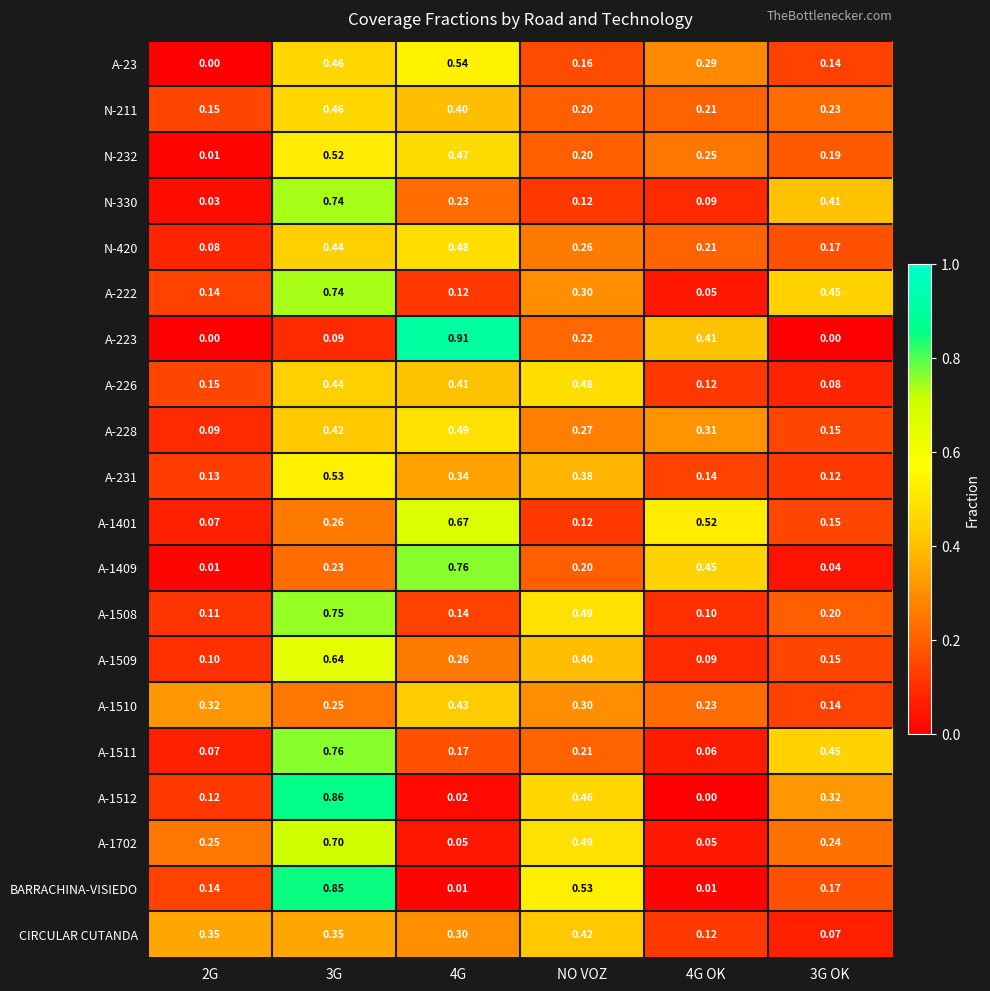

Is the value of A-1511 at NO VOZ greater than the value of A-231 at 2G?

Yes